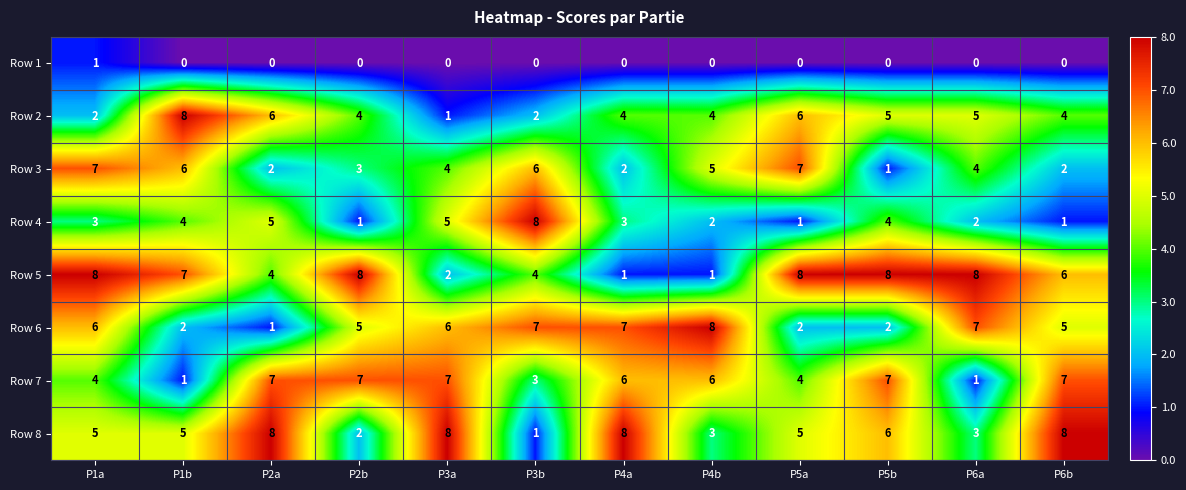

The value of Row 6 at P5b is 1. True or false?

False